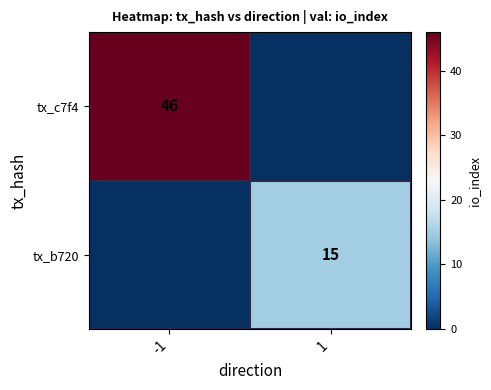

Is it true that tx_c7f4 equals 12 at -1?

False